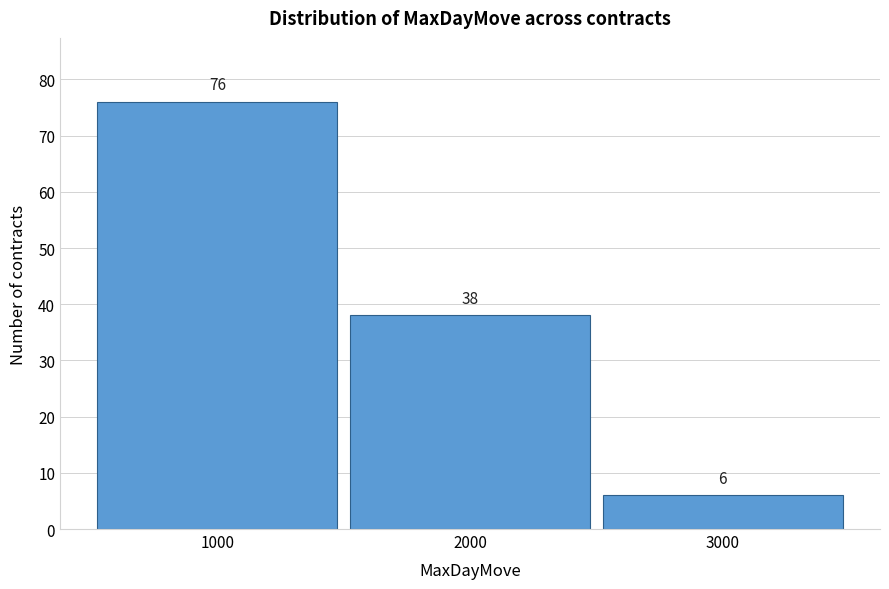

Reading left to right, list every bar in this chart as the range it spans on the x-axis followed by its height.

500 to 1500: 76
1500 to 2500: 38
2500 to 3500: 6